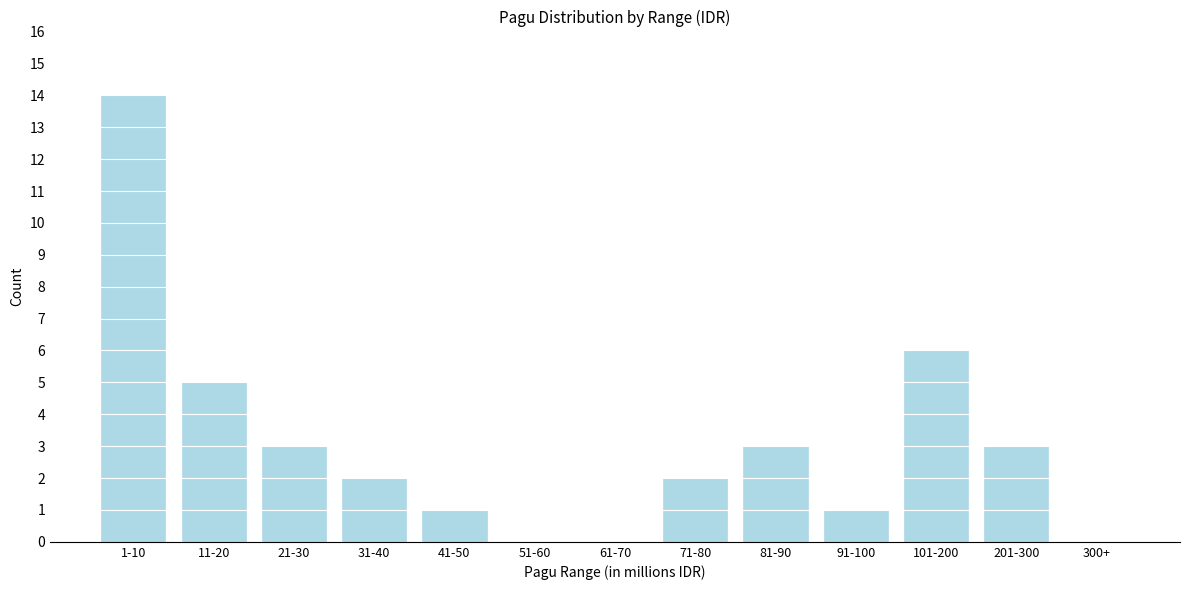

Reading left to right, list all the values displayed in this chart.

1-10=14	11-20=5	21-30=3	31-40=2	41-50=1	51-60=0	61-70=0	71-80=2	81-90=3	91-100=1	101-200=6	201-300=3	300+=0